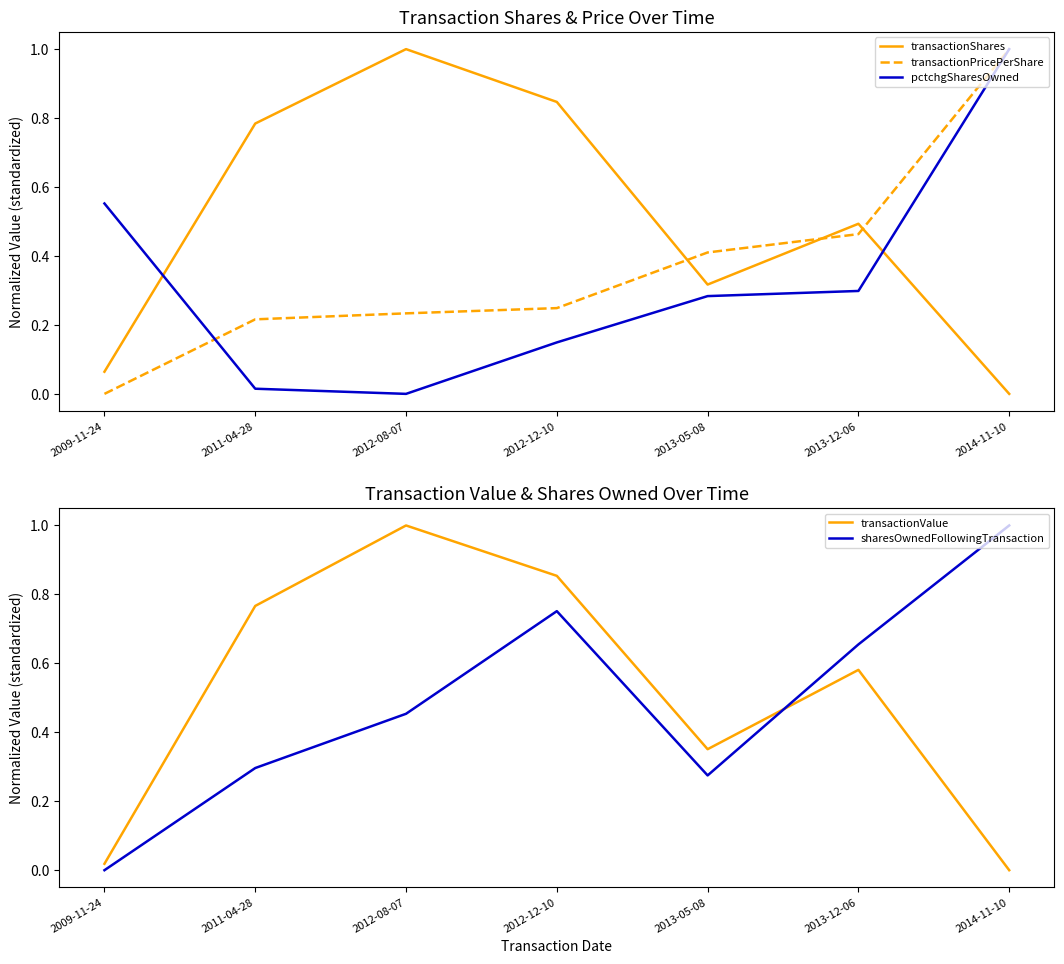

How many intersections are there between sharesOwnedFollowingTransaction and transactionShares?

1